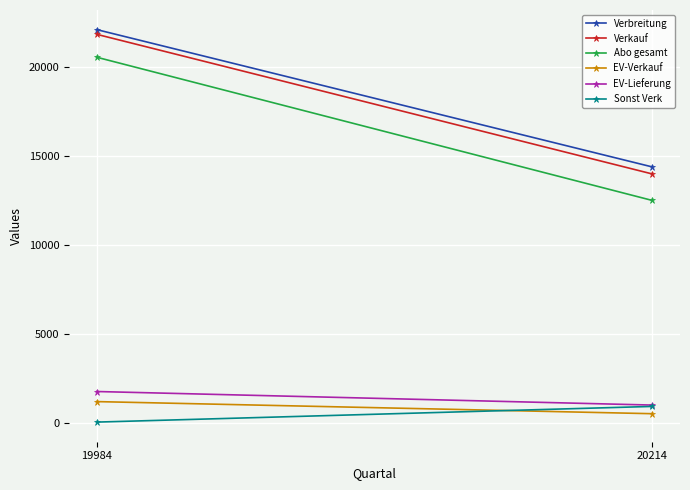

At which category is the sum across all series the highest?

19984